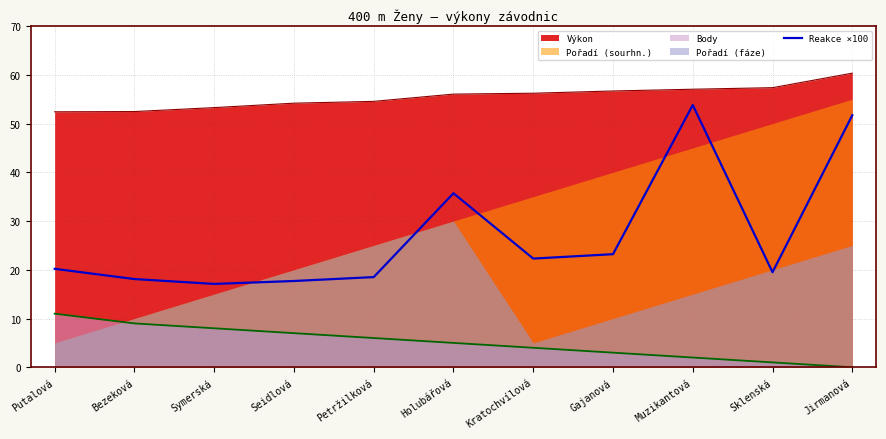

How many categories are shown in the chart?

11